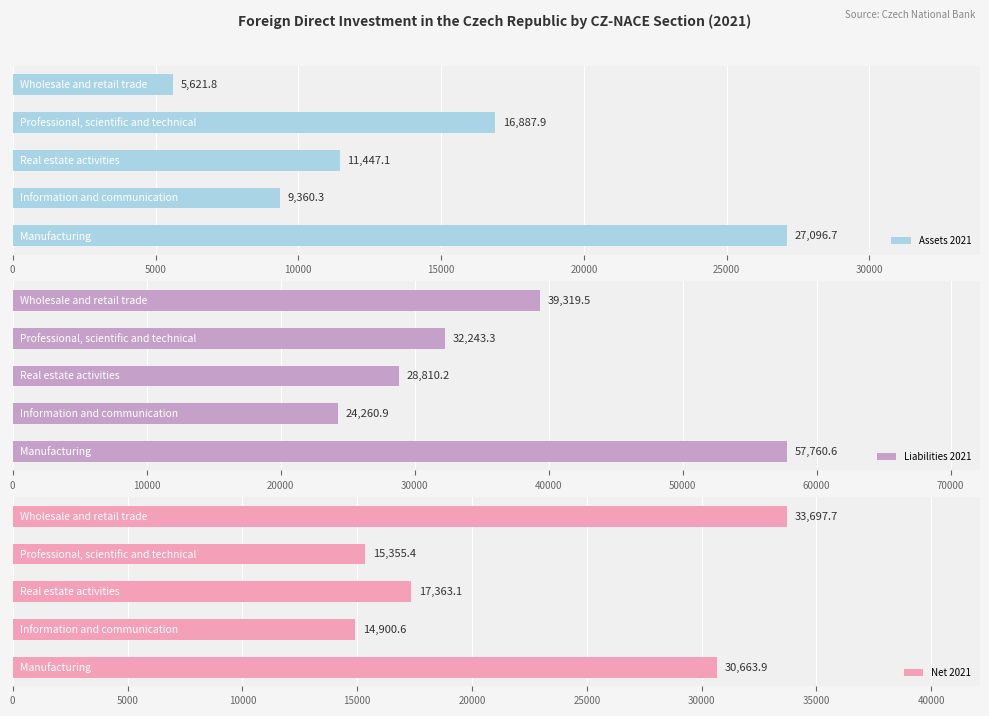

What is the average value of the Assets 2021 series?

14082.8